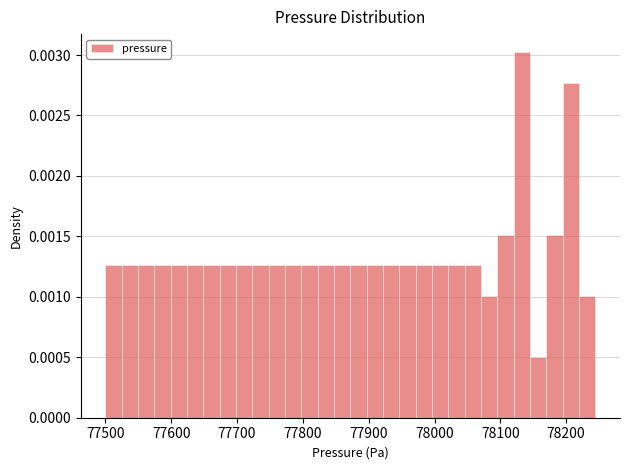

Around what value on the x-axis is the tallest bar? Give the approximate position of its centre, as read against the axis.

78130